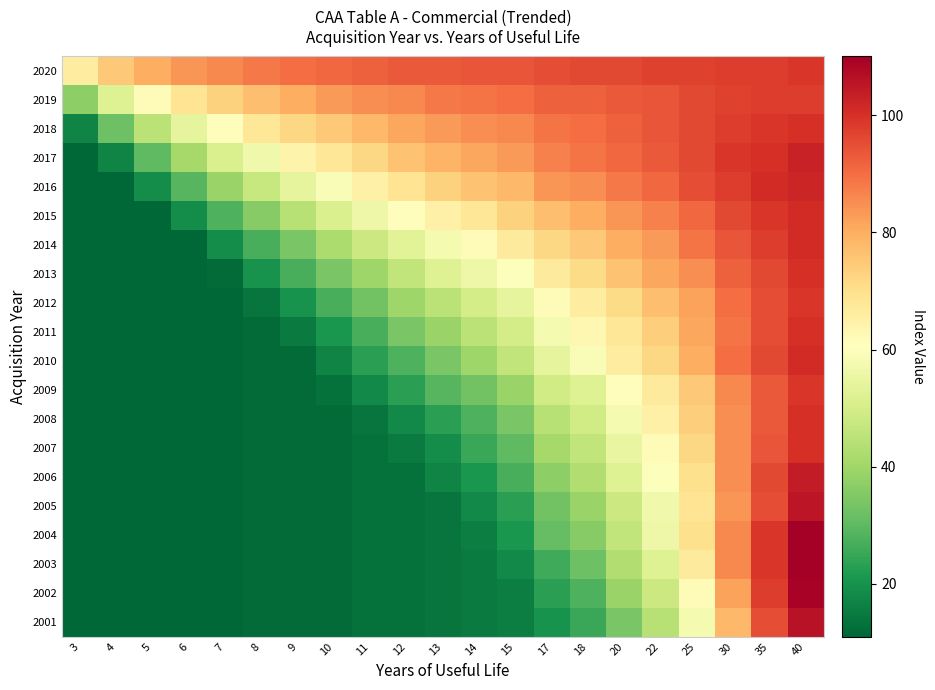

What is the spread (max minus min) of values at 8?

76